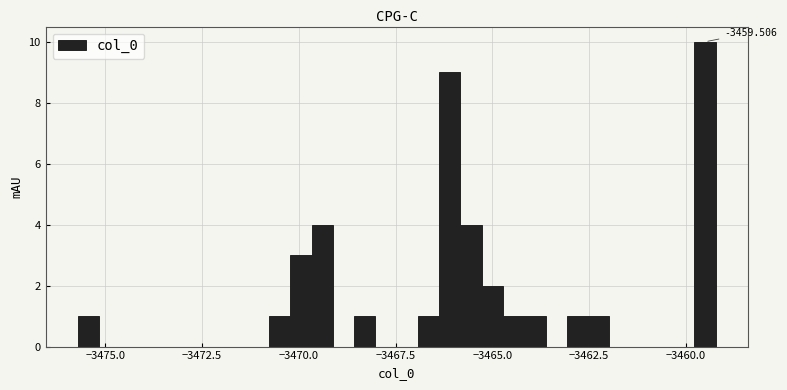

Around what value on the x-axis is the tallest bar? Give the approximate position of its centre, as read against the axis.

-3459.5